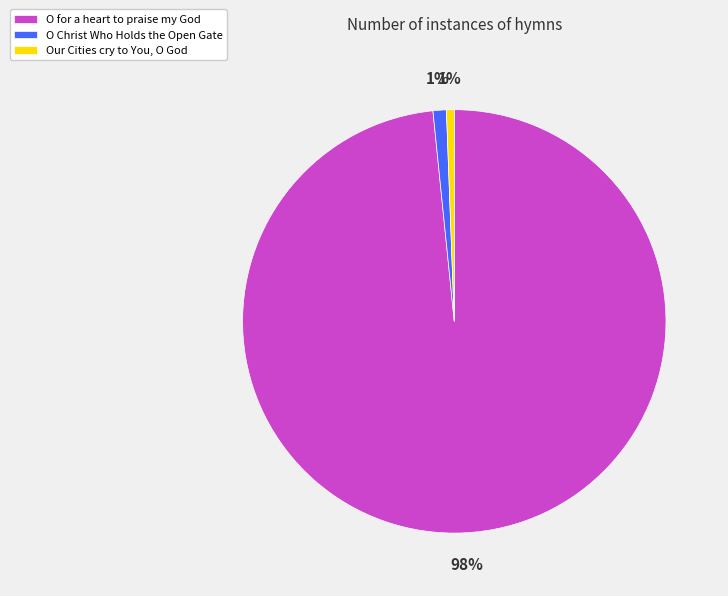

Does O for a heart to praise my God account for over 50% of the chart?

Yes